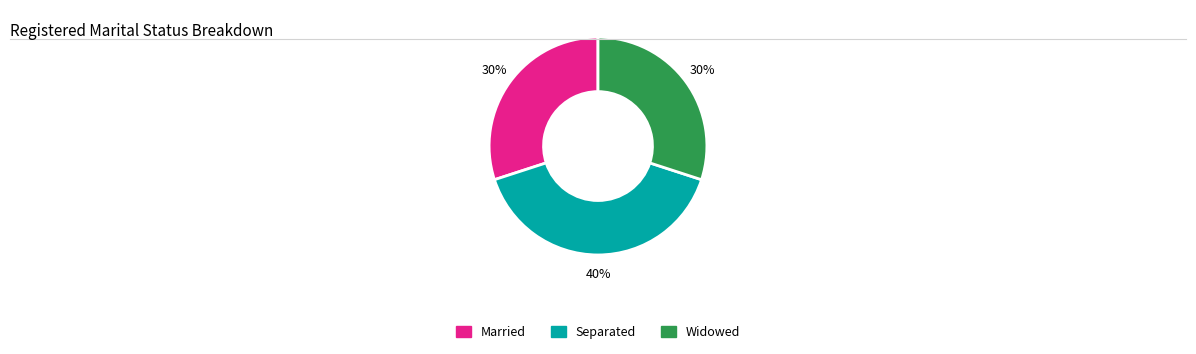

How many segments does this pie chart have?

3